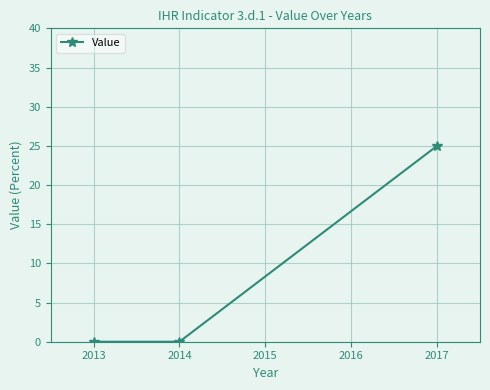

What is the change in value from 2014 to 2017?

+25